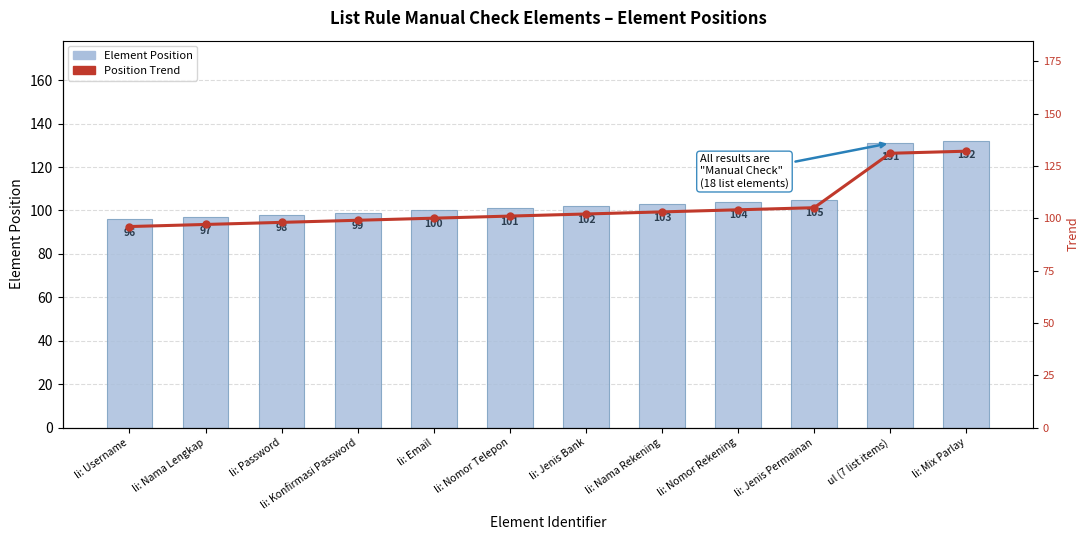

What is the sum of all Position Trend values?

1268